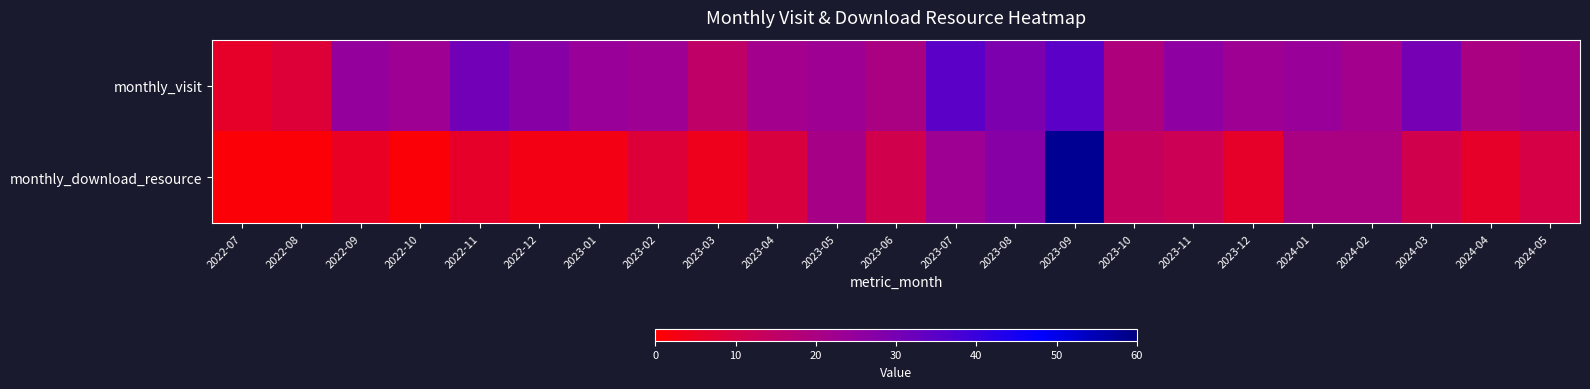

Rank the series by their average value, from highest to lowest.

monthly_visit, monthly_download_resource